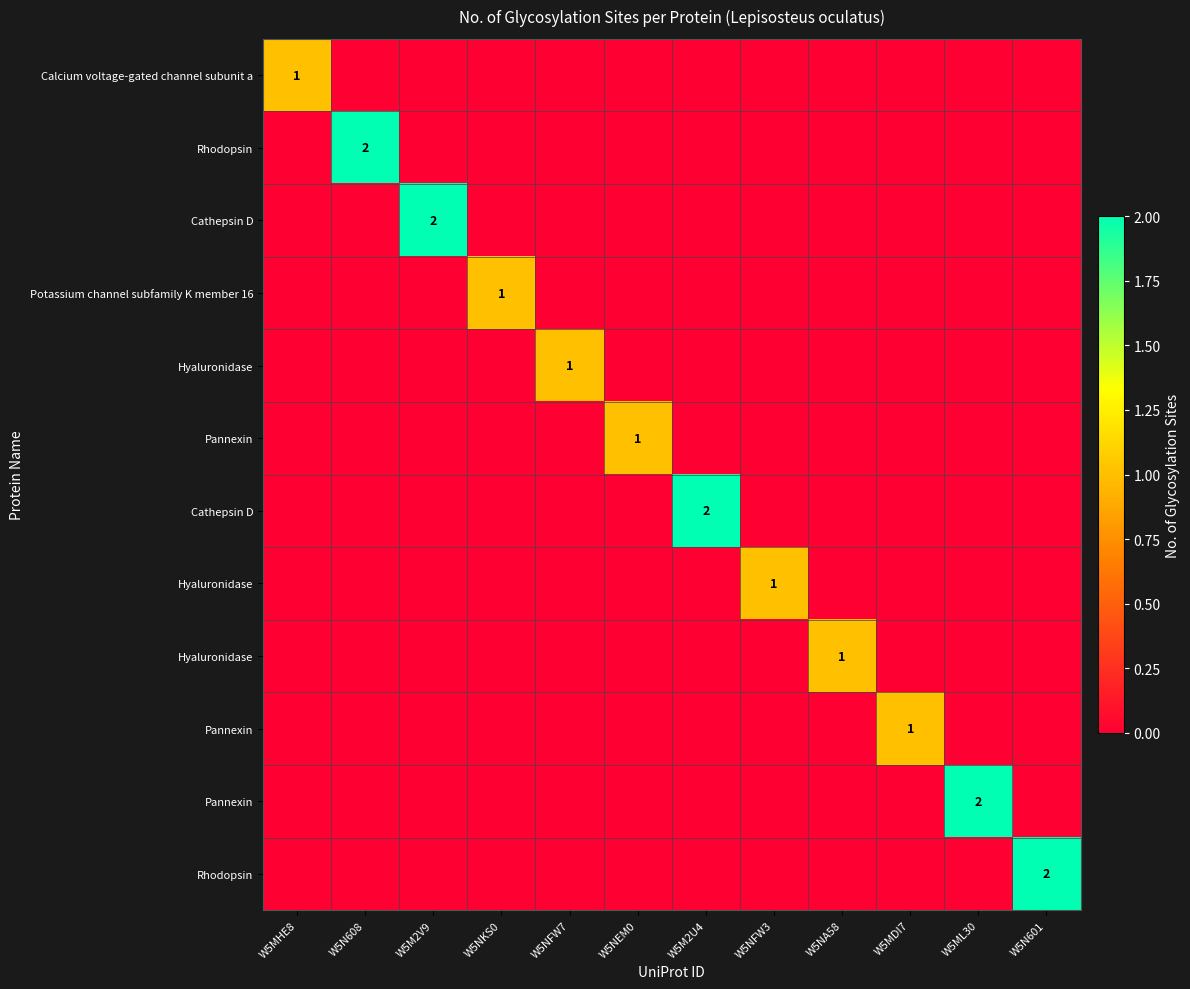

What is the maximum value shown in the chart?

2